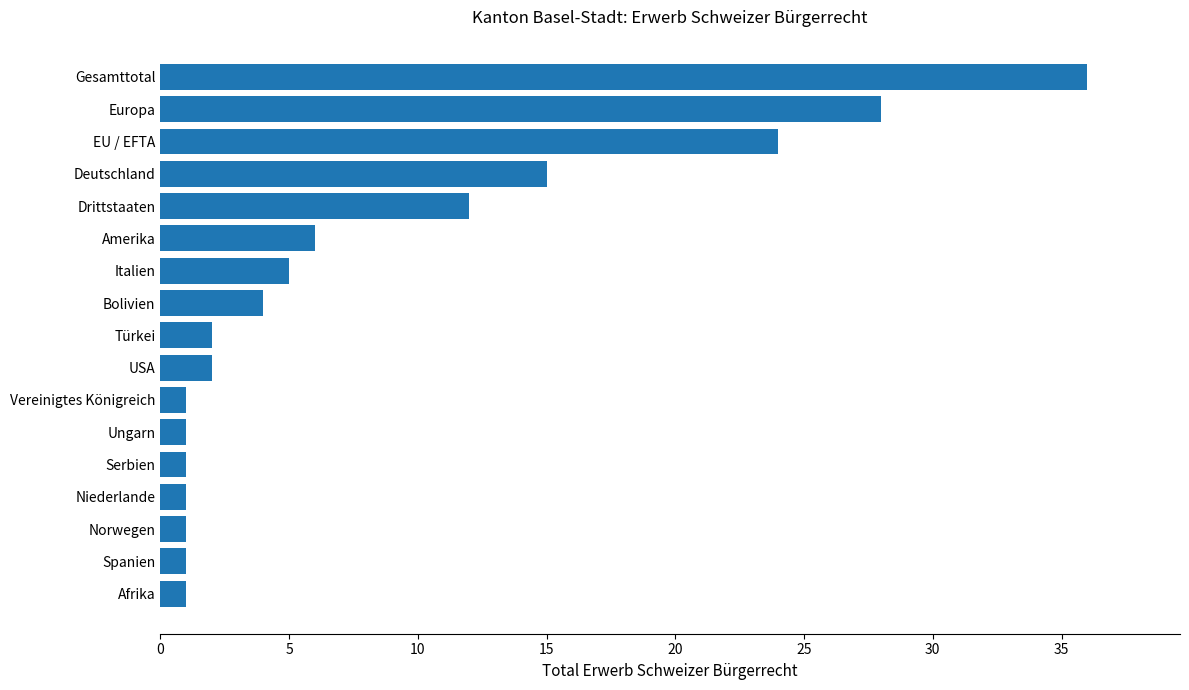

True or false: the data shows 24 at EU / EFTA.

True